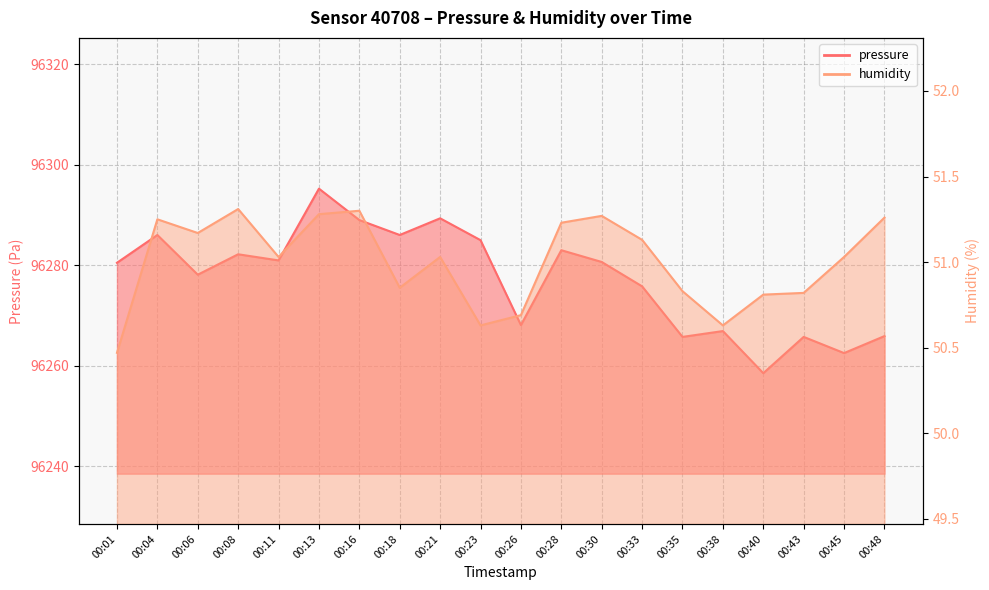

How many values in the humidity series are below 51?

8